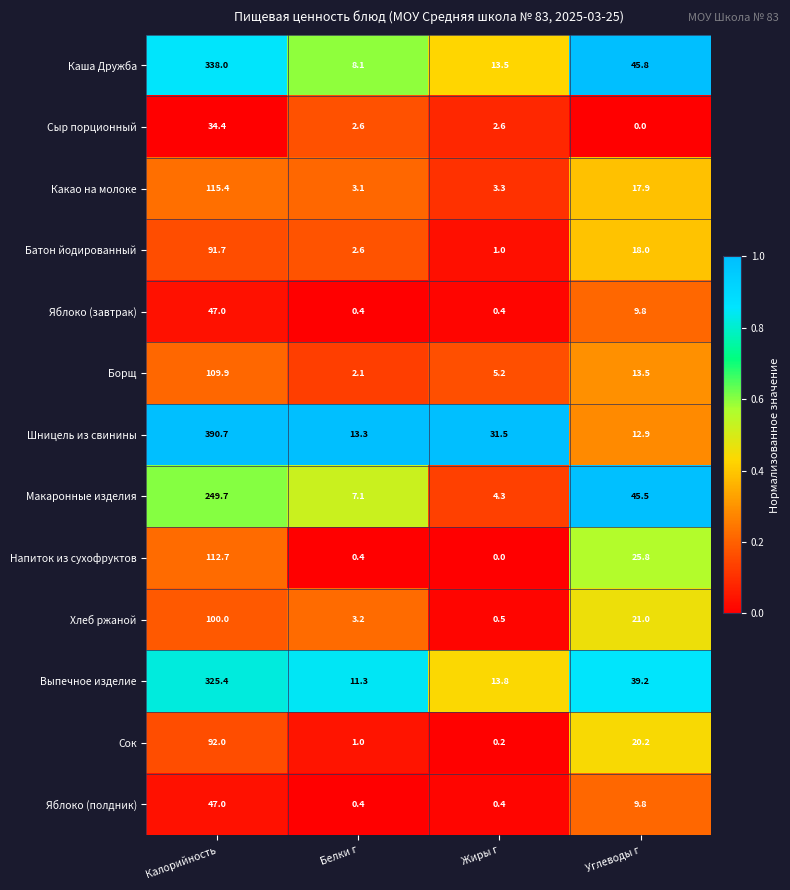

At which label does Сок reach its peak?

Калорийность